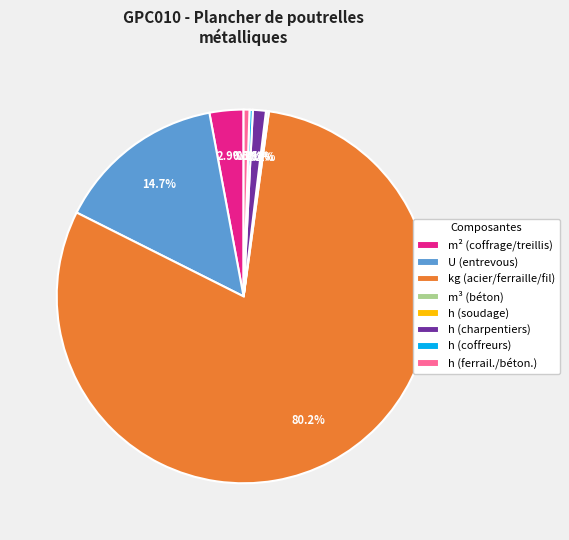

What portion of the pie excludes m² (coffrage/treillis)?

97.1%